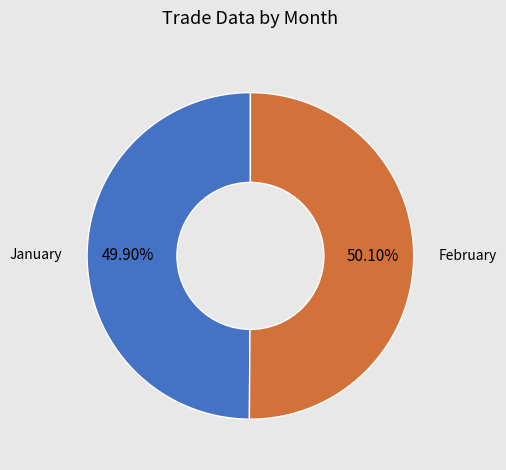

To the nearest percent, what is the combined percentage of February and January?

100%